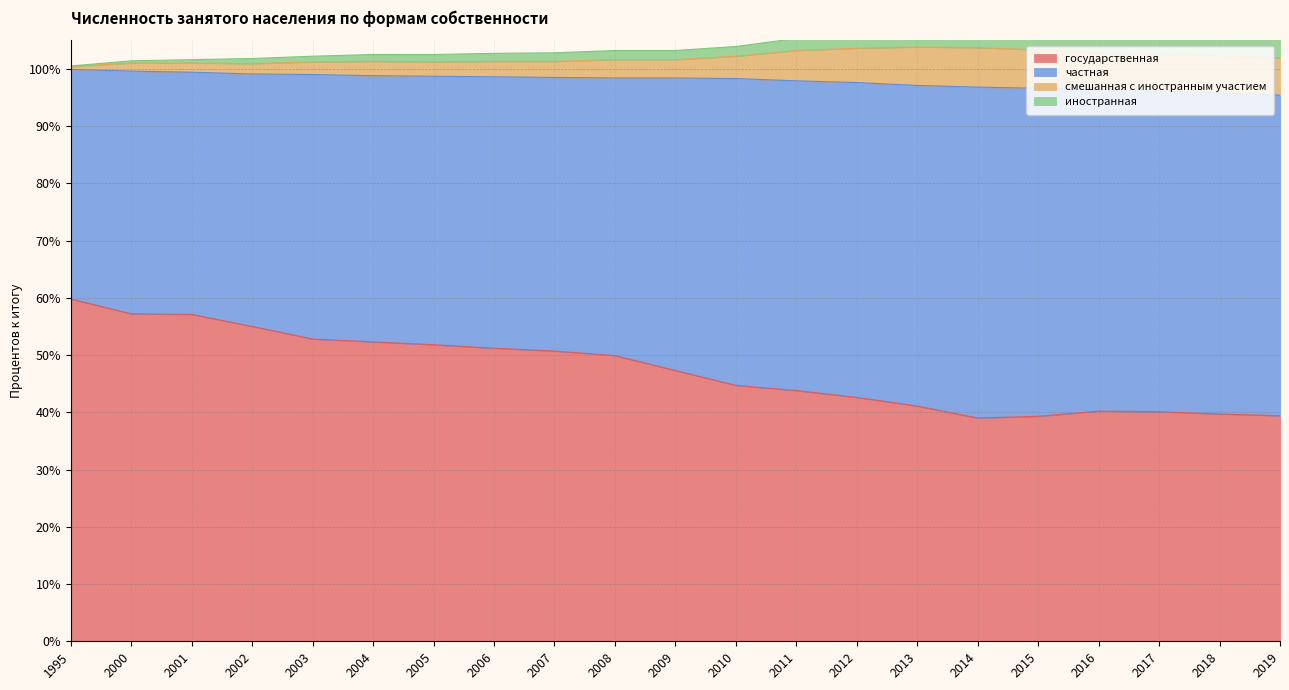

Is it true that государственная equals 13.3 at 2005?

False